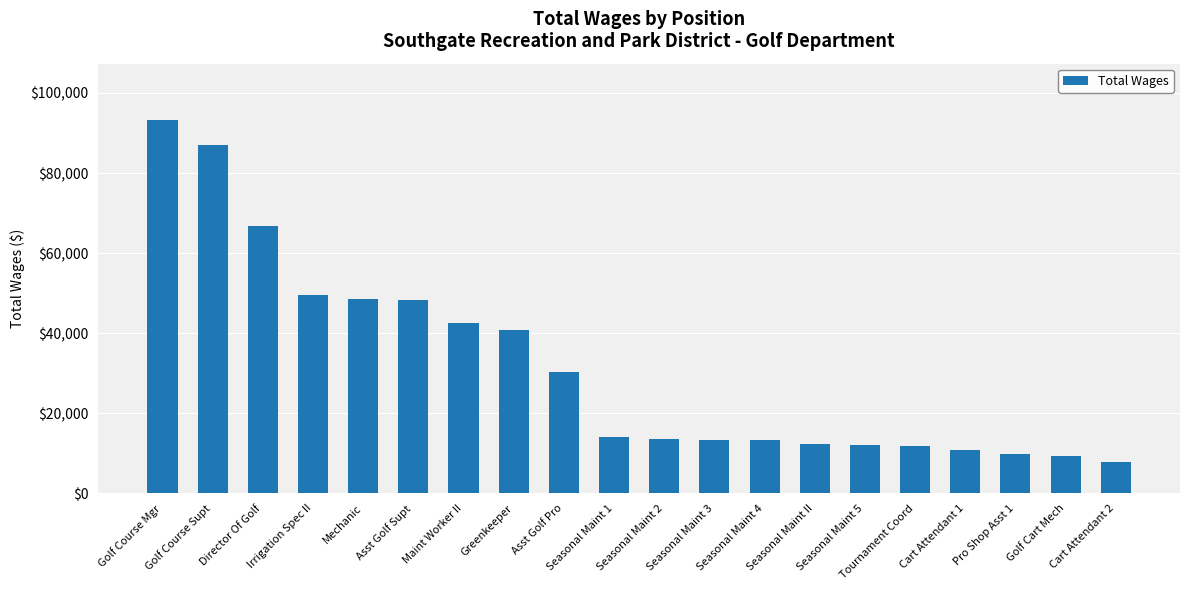

Which category has the highest value across all series?

Golf Course Mgr